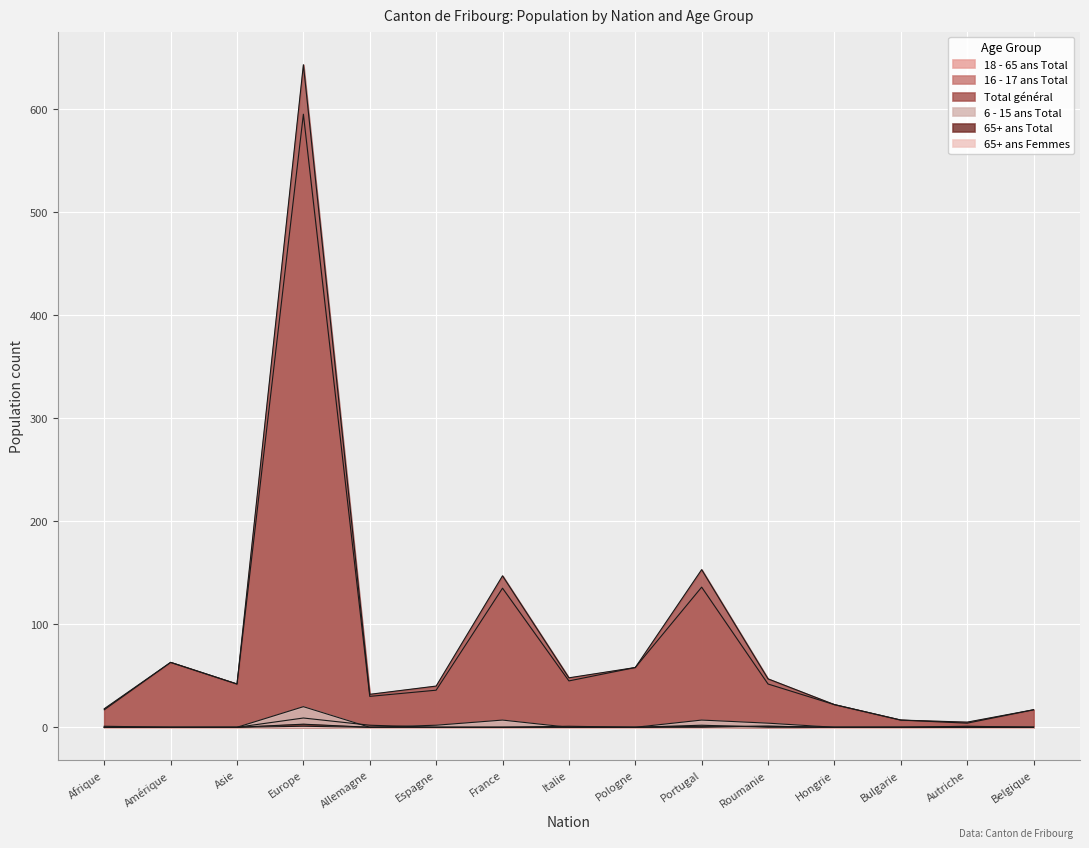

Which has a higher value, Espagne or Europe?

Europe